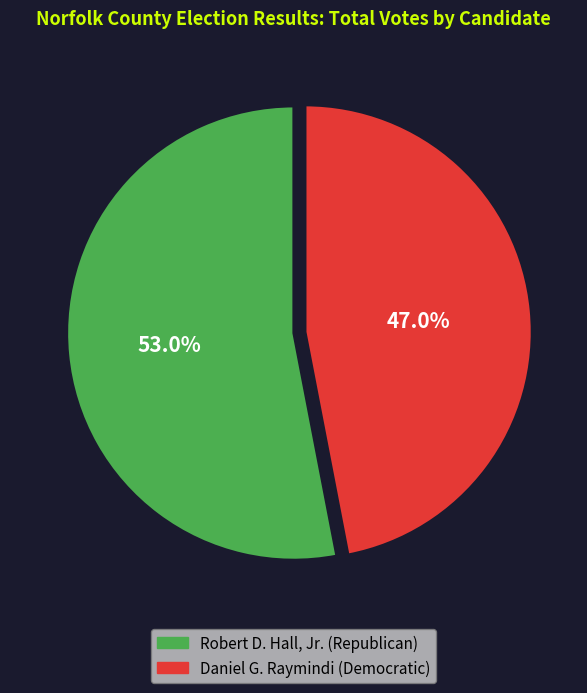

How much of the chart is everything except Robert D. Hall, Jr. (Republican)?

47.0%